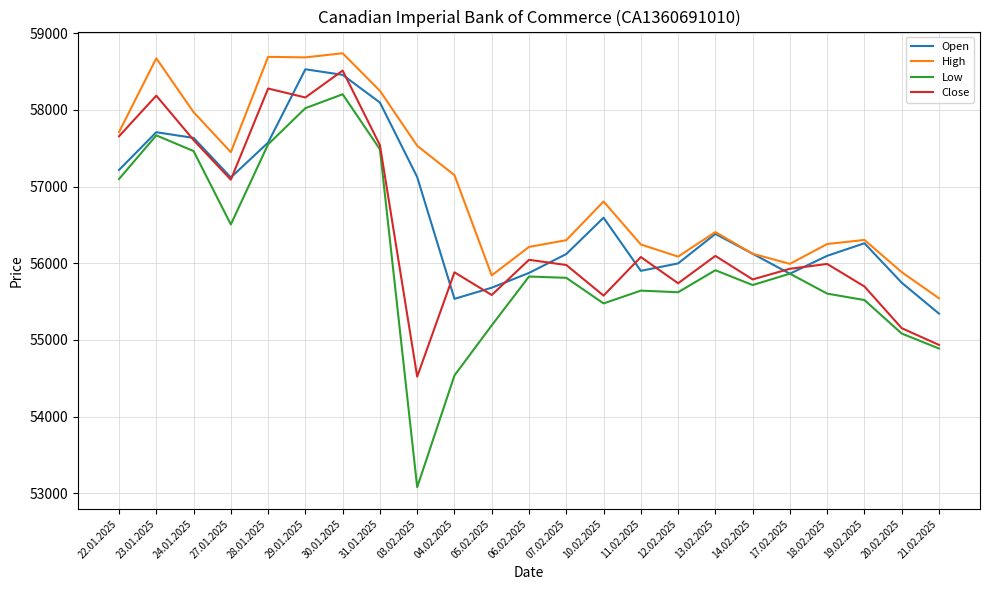

List the series in order of their overall mean, highest first.

High, Open, Close, Low